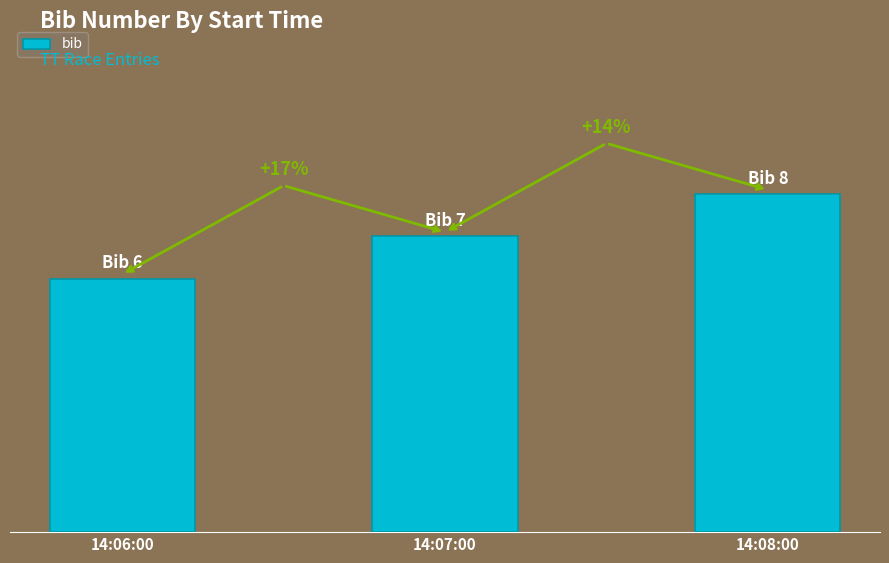

Are the bars horizontal?

No